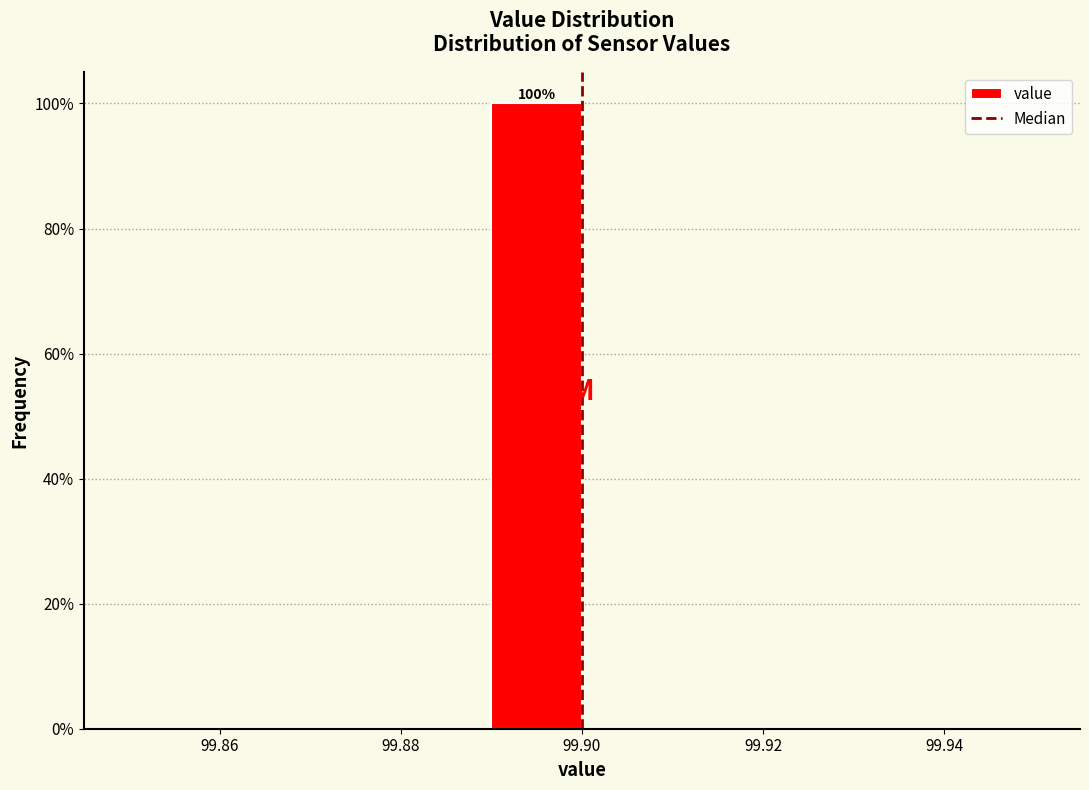

Over which range of the x-axis is the bar tallest?

99.89 to 99.90